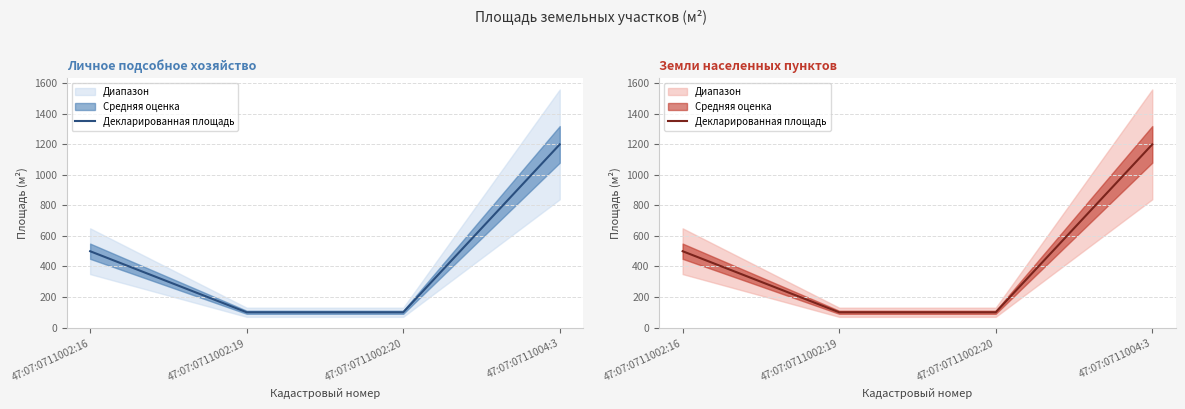

Count the number of values greater than 500.

1